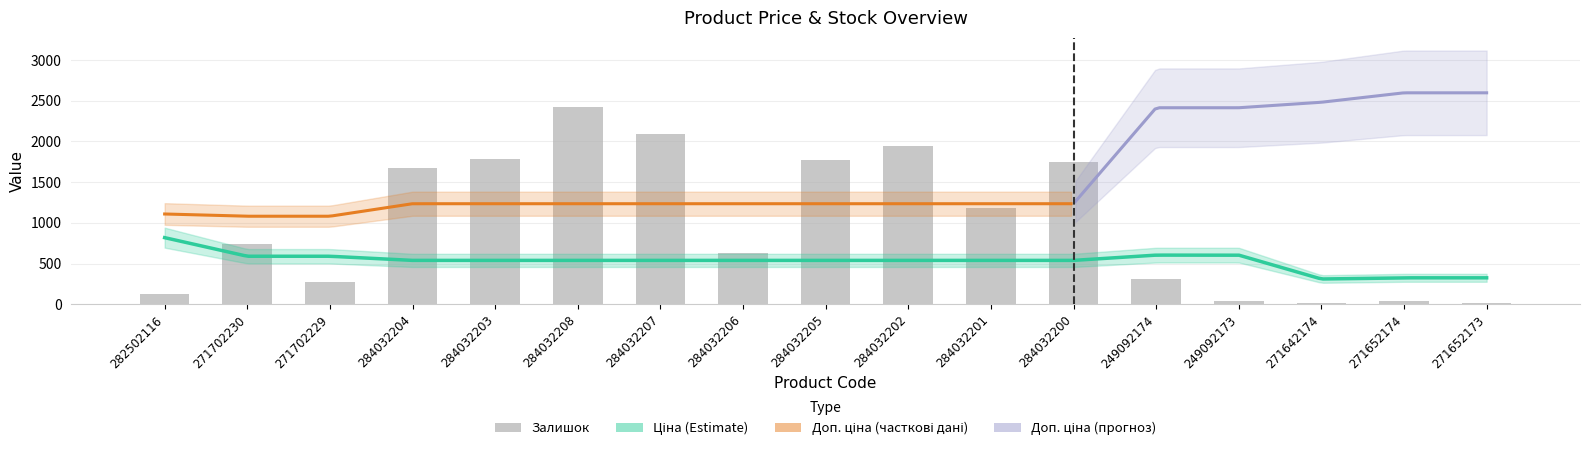

What position from the right is 284032200?

6